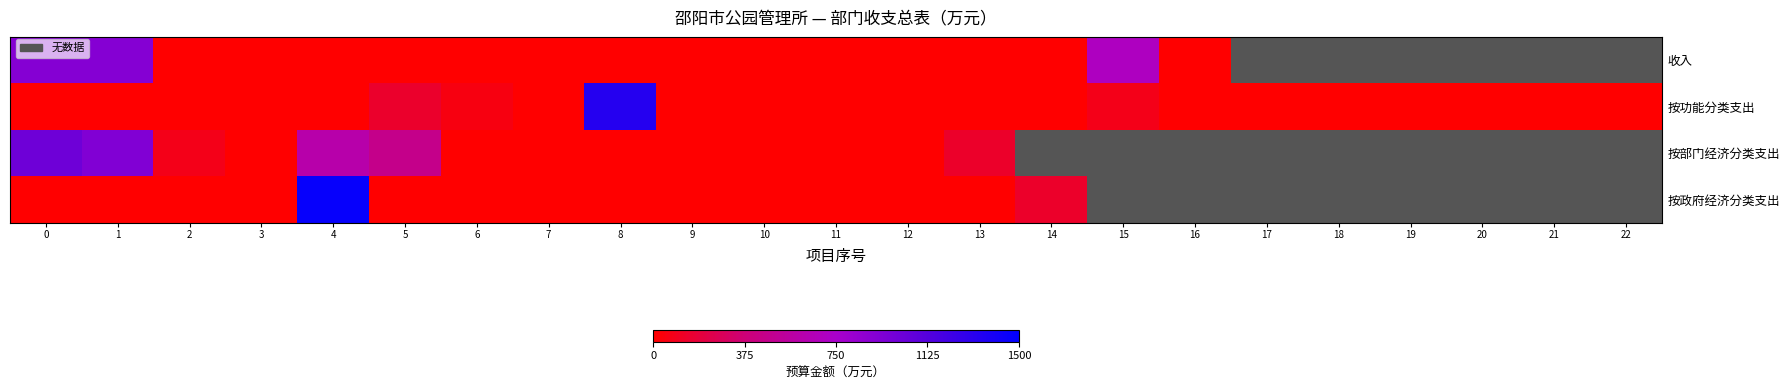

Is the value of 按部门经济分类支出 at 13 greater than the value of 按功能分类支出 at 4?

Yes